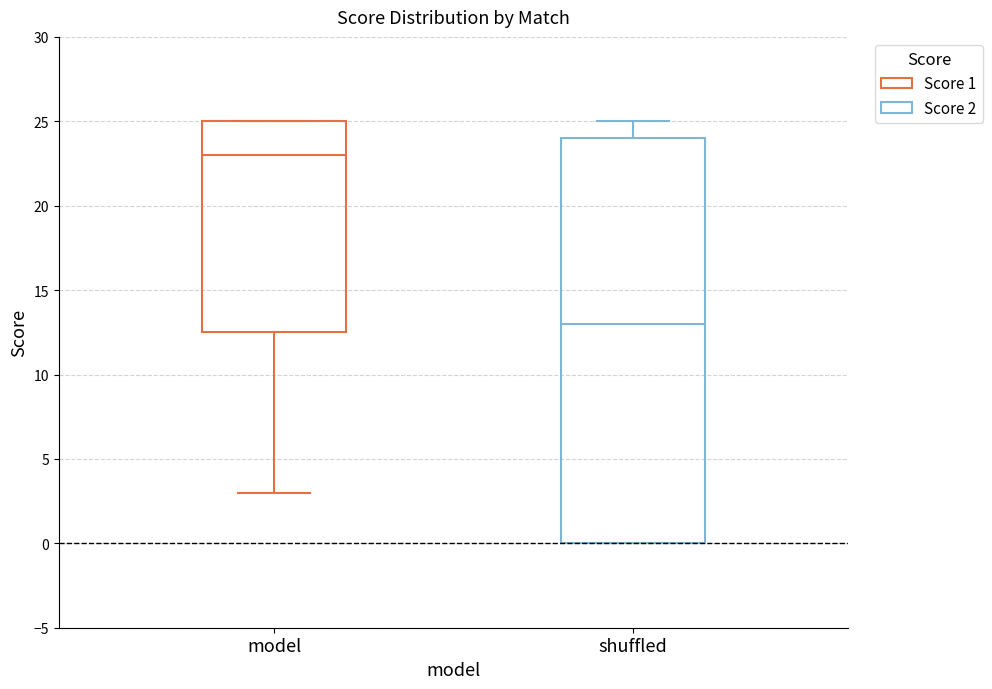

Which box's median line is the lowest?

shuffled